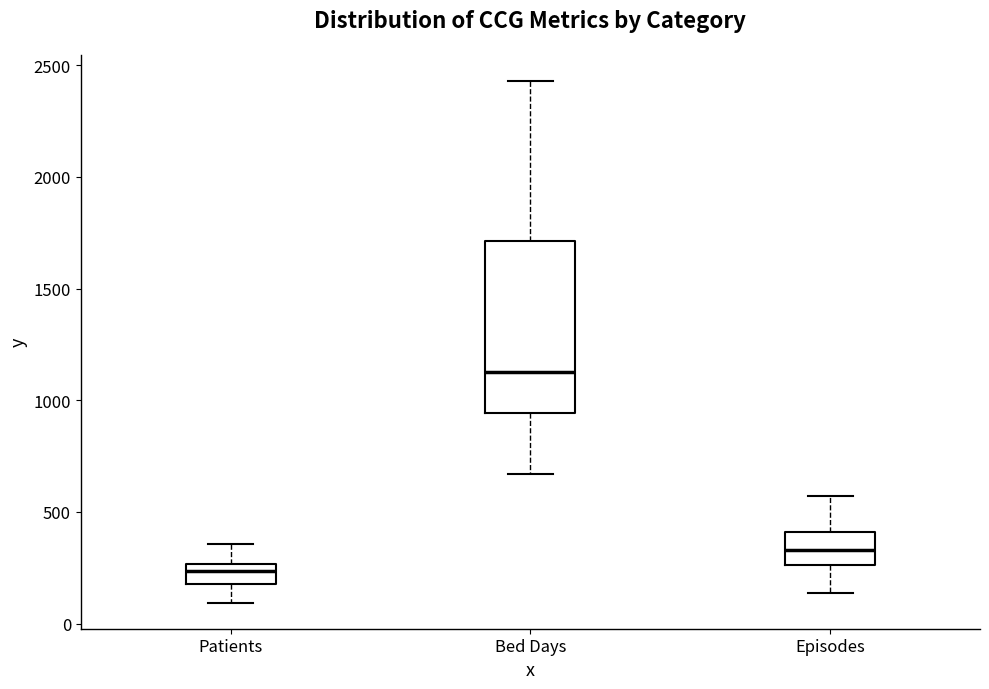

Which box's median line is the lowest?

Patients